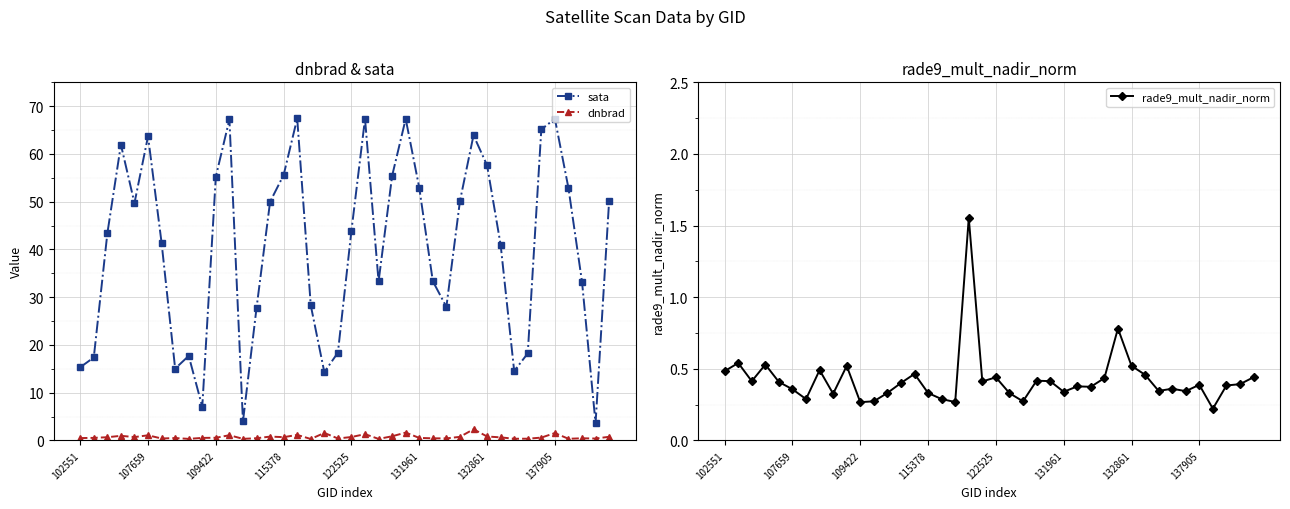

What is the minimum value shown in the chart?

0.2